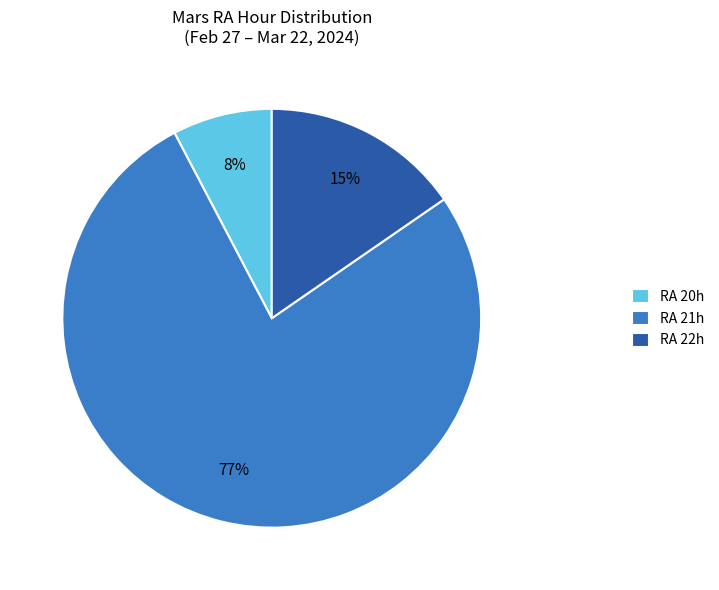

To the nearest percent, what is the average slice percentage?

33%